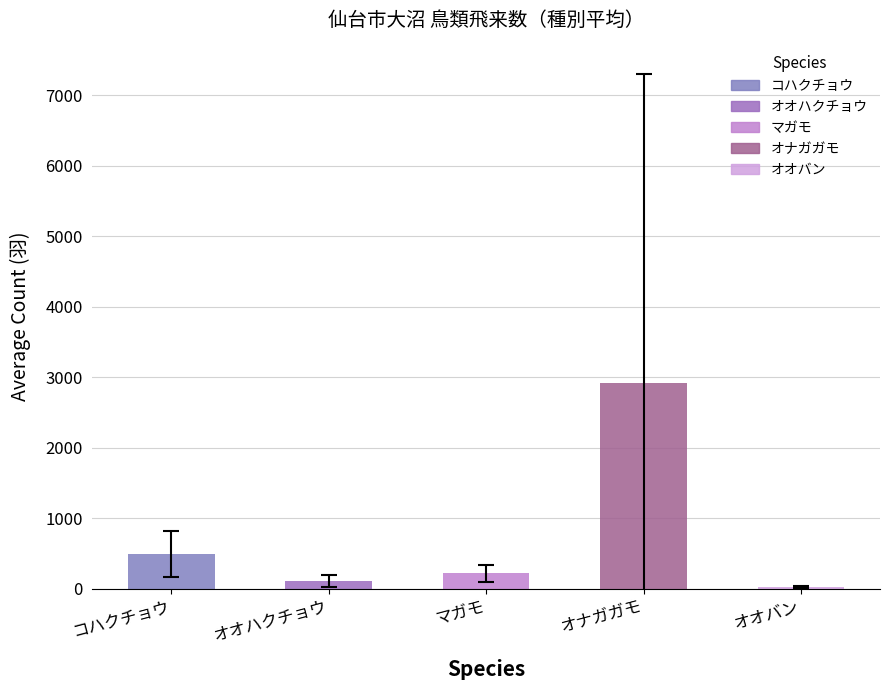

List the series in order of their peak value, lowest first.

オオバン 【2】, オオハクチョウ 【1】, マガモ 【2】, コハクチョウ 【1】, オナガガモ 【2】